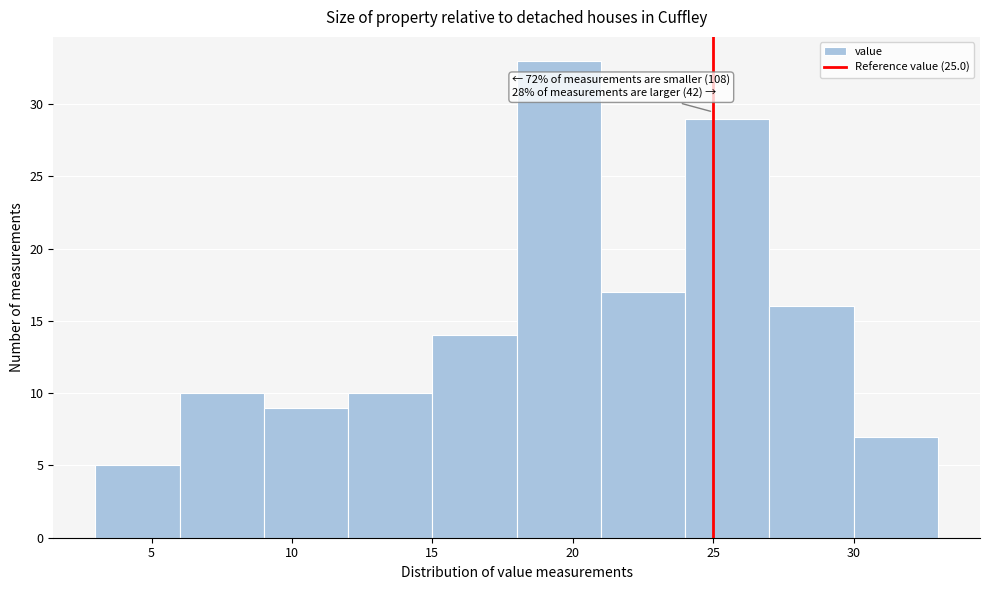

Which range on the x-axis has the tallest bar?

18 to 21